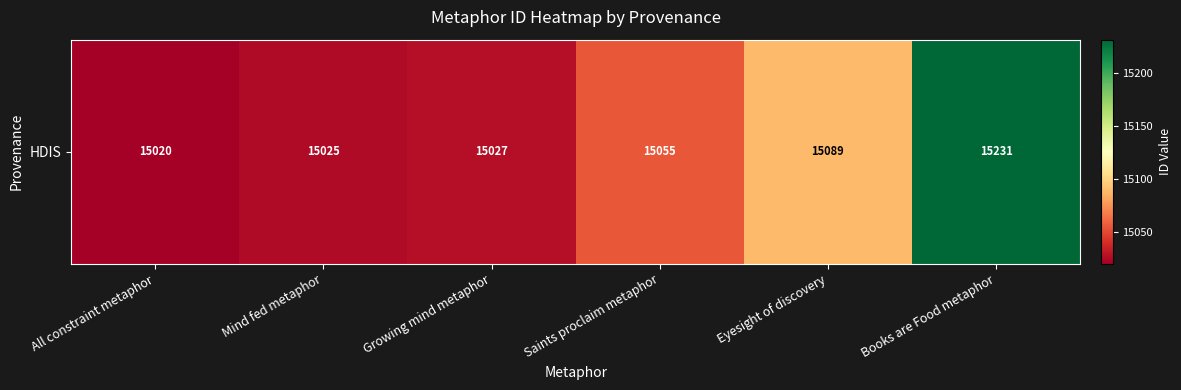

At which label is the value closest to 15125?

Eyesight of discovery